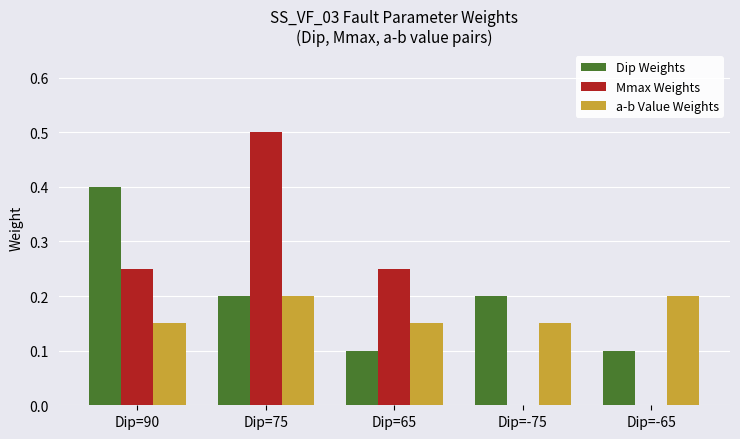

At which category does the chart reach its peak across all series?

Dip=75